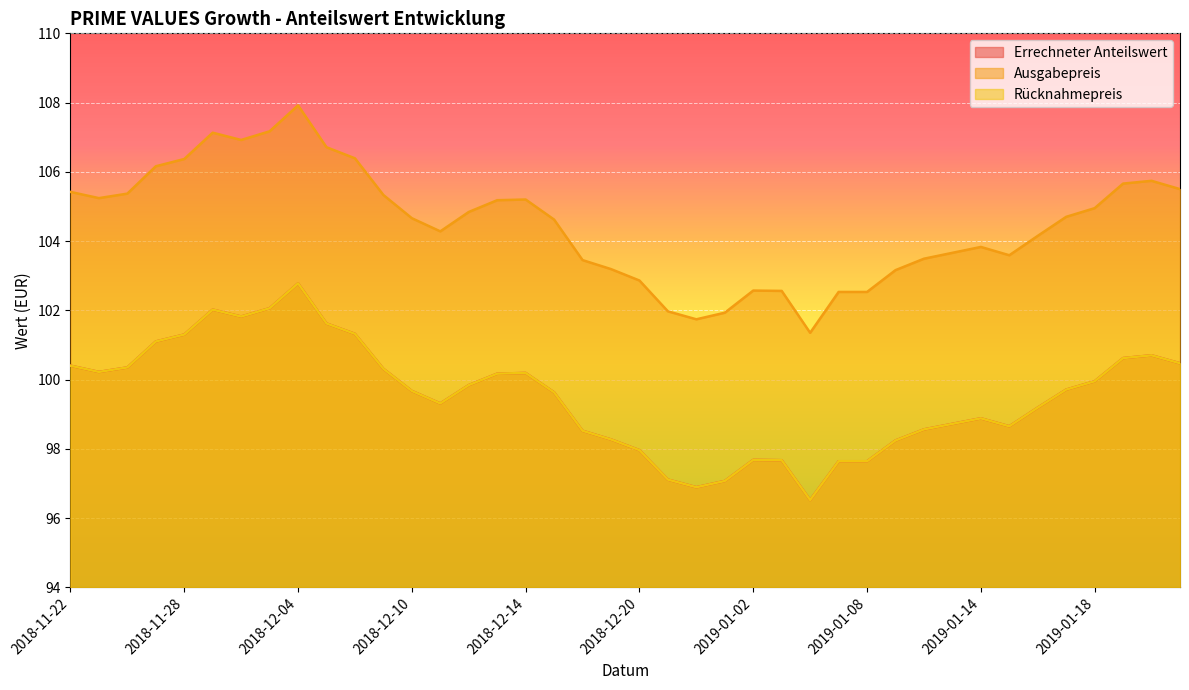

Which series has the largest range (max minus min)?

Ausgabepreis